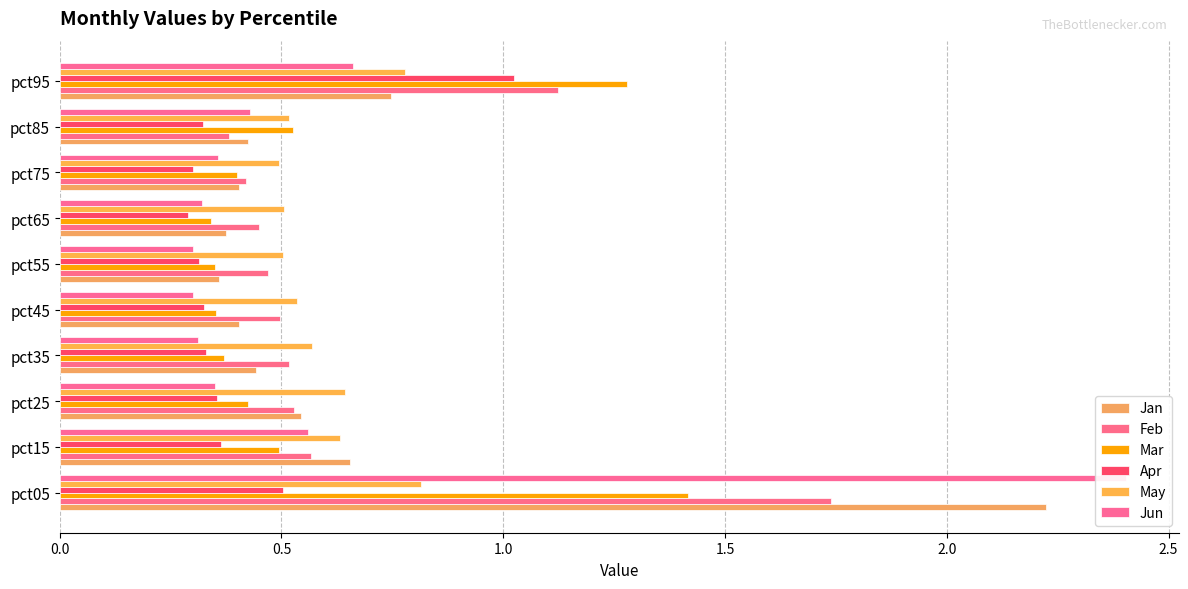

What is the maximum value for Jun?

2.4